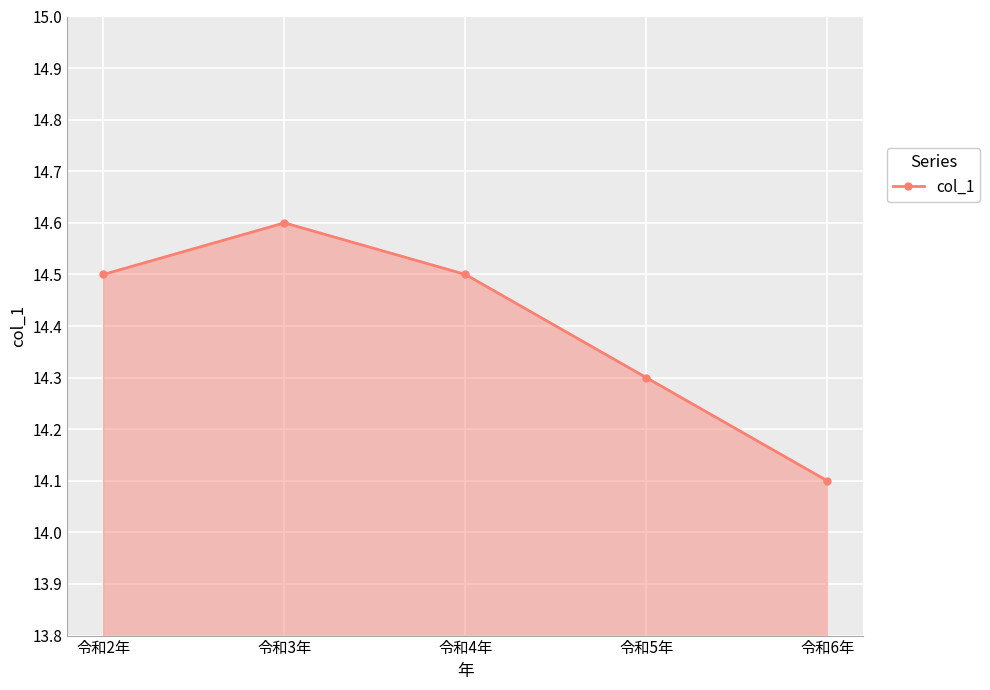

Where is the first local maximum?

令和3年